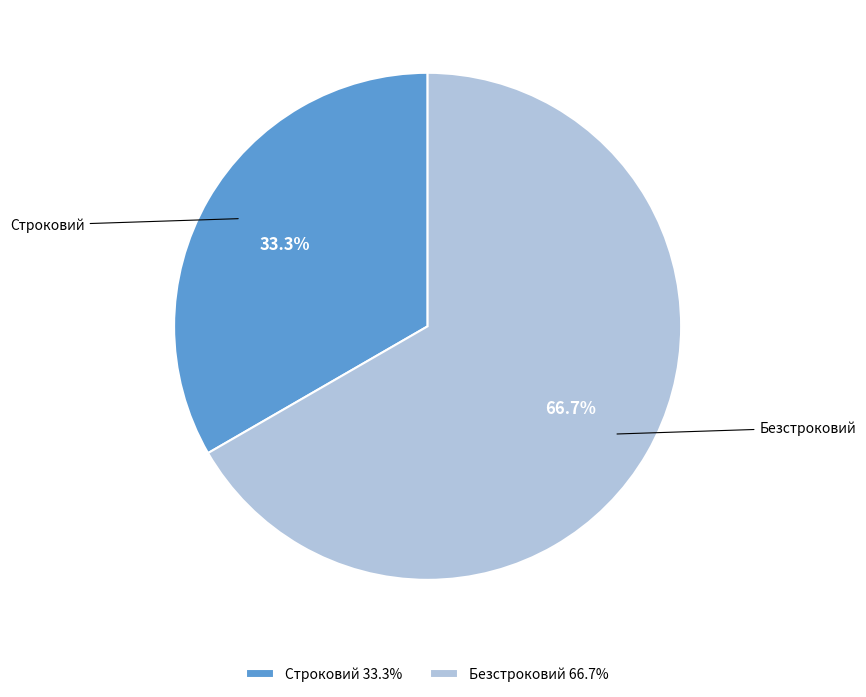

How many segments does this pie chart have?

2